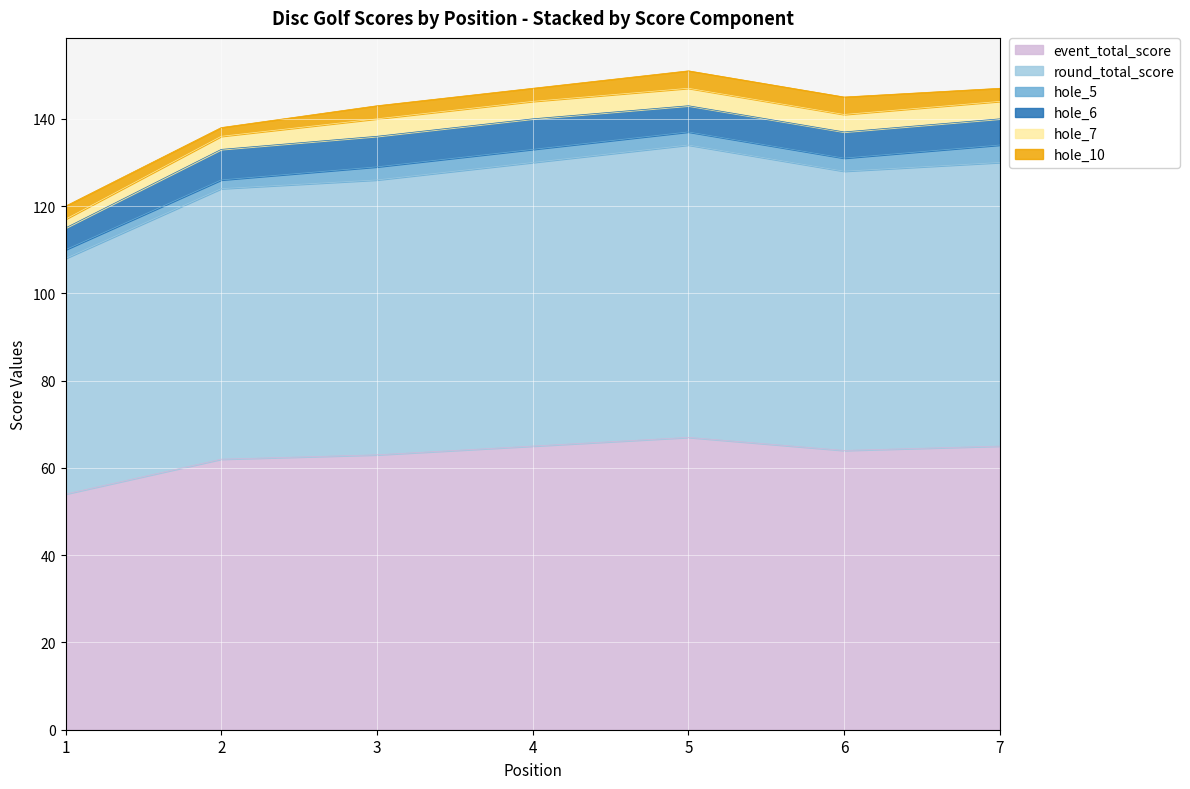

At which label does hole_6 reach its minimum?

1